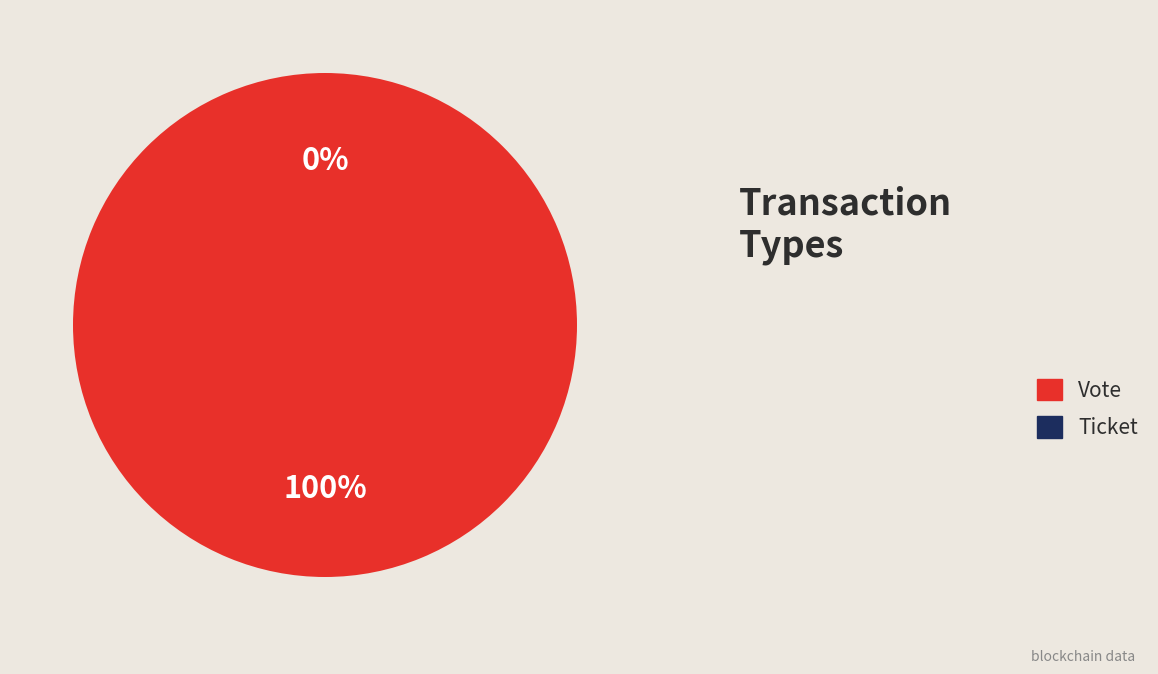

Which slice is the smallest?

Ticket